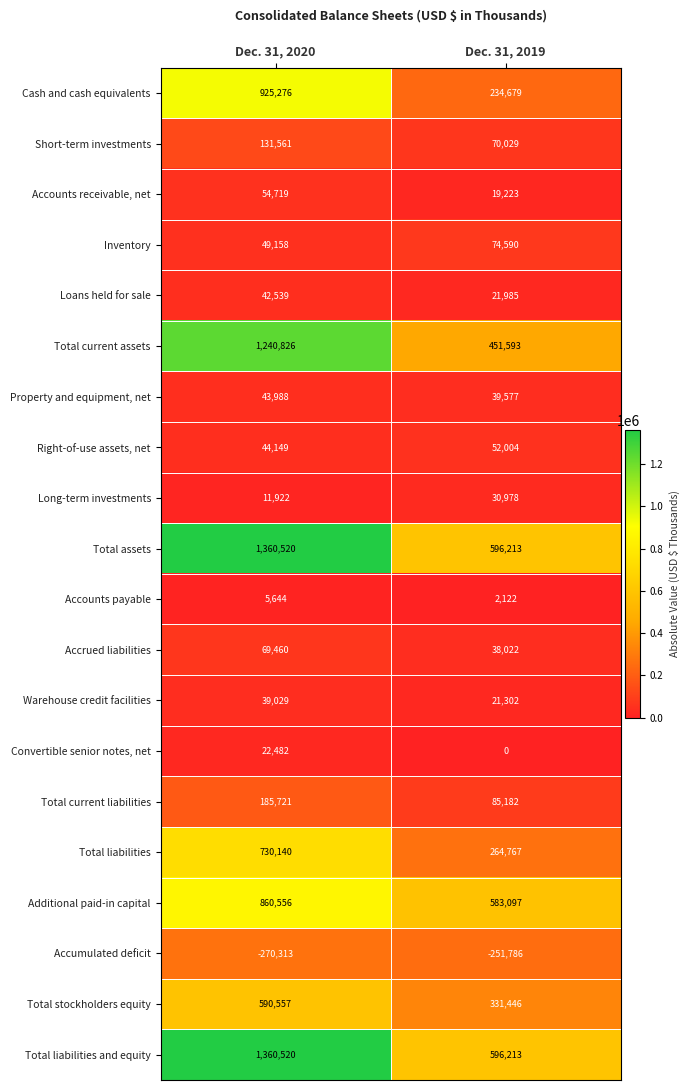

Read the Accumulated deficit value at Dec. 31, 2019, to the nearest 50.

-251800